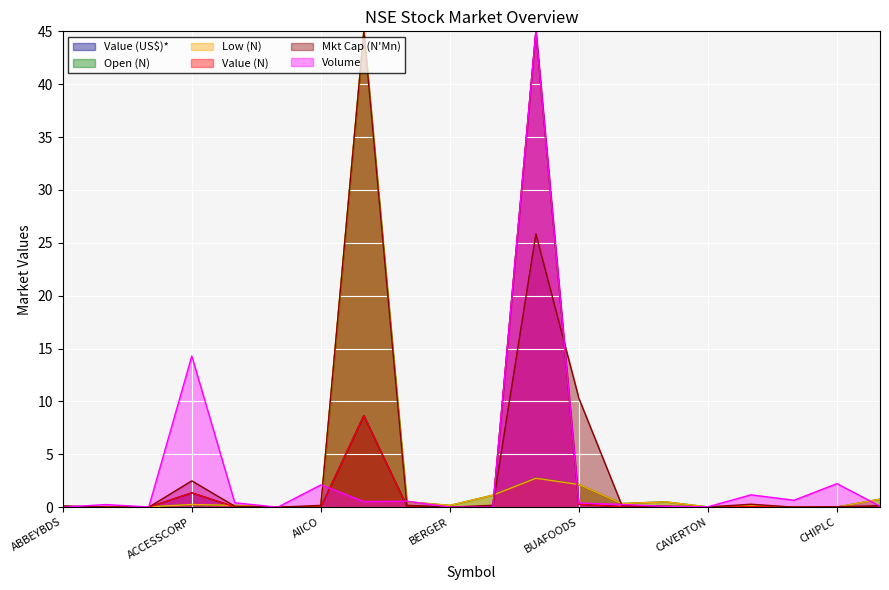

The value of Value (US$)* at BETAGLAS is 0.0. True or false?

True